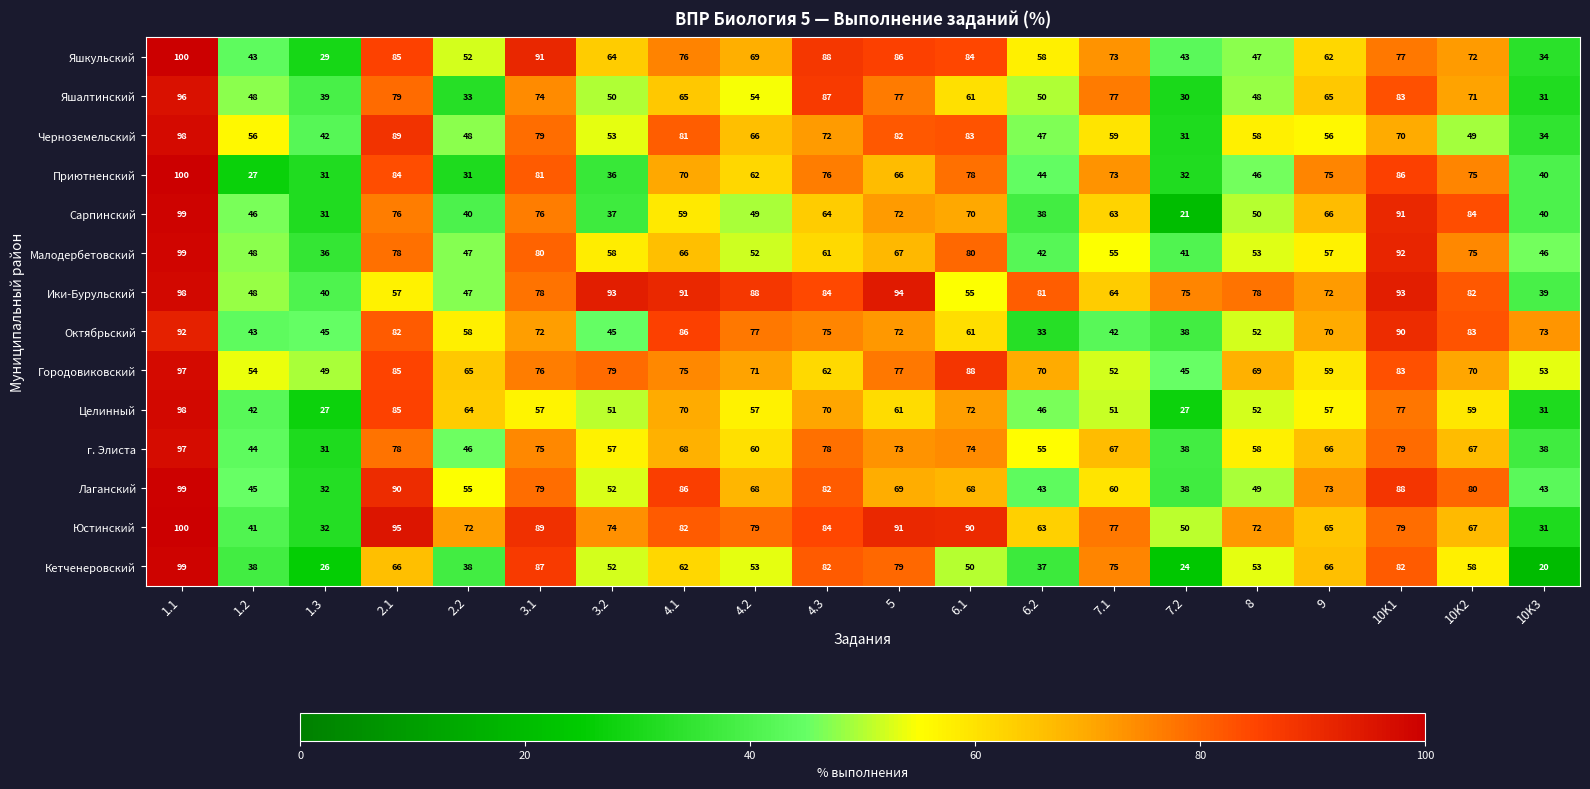

At which label does Ики-Бурульский first exceed 78?

1.1